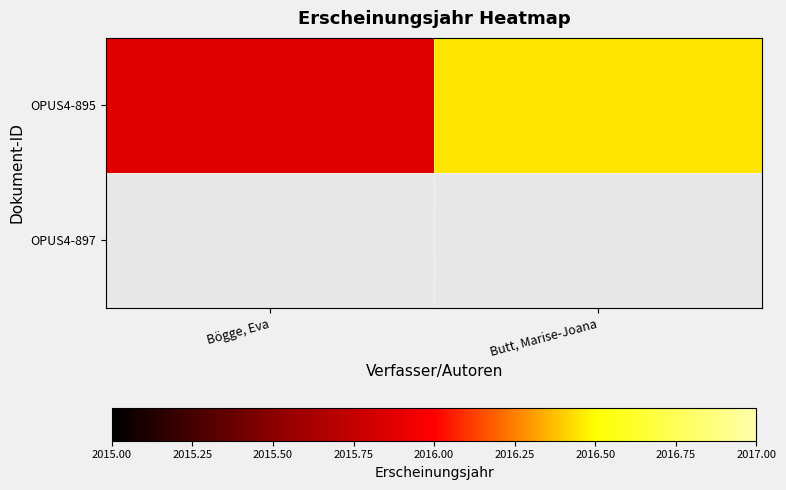

Which series changed the most between Bögge, Eva and Butt, Marise-Joana?

OPUS4-895